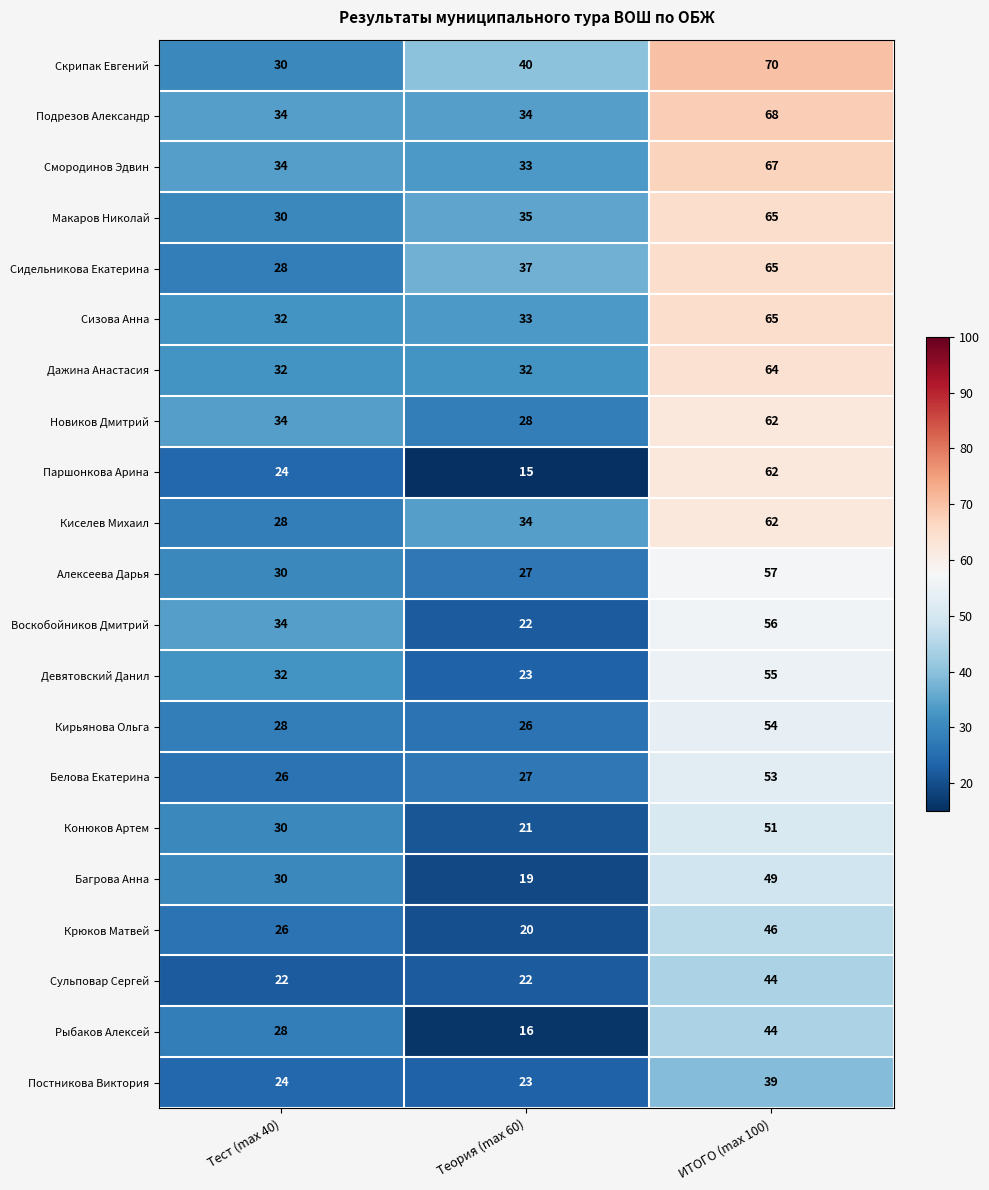

Is it true that Сизова Анна equals 48 at Тест (max 40)?

False